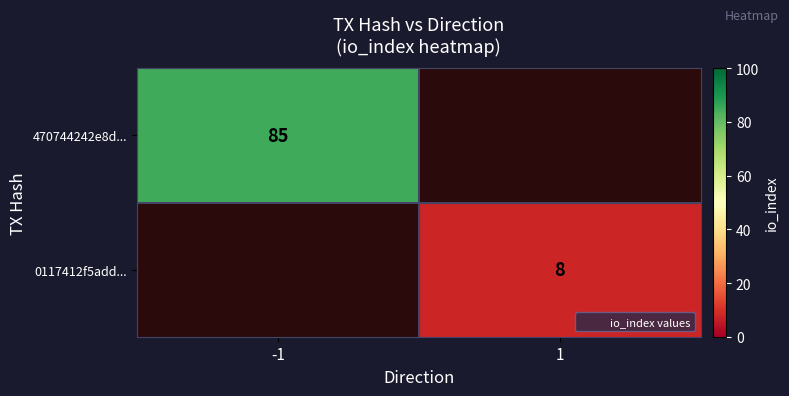

What value does the 470744242e8d... series have at -1?

85.0